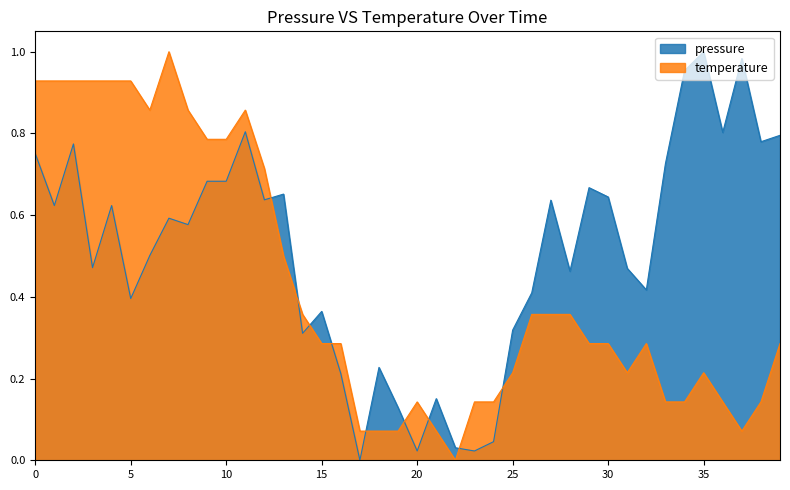

How many lines are shown in the chart?

2